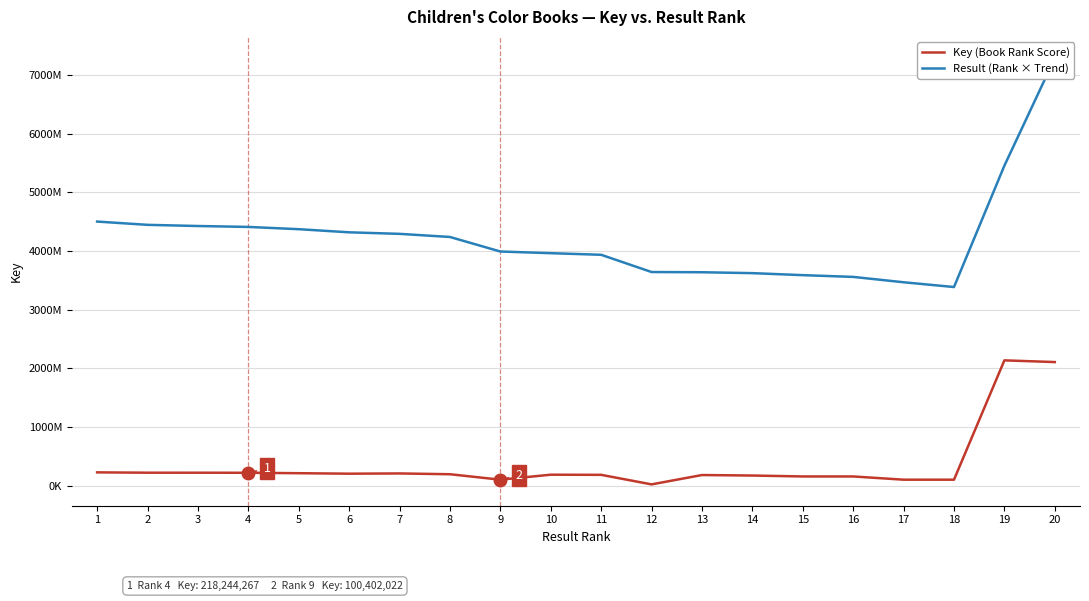

How many data points in Key (Book Rank Score) are above 193418637?

9